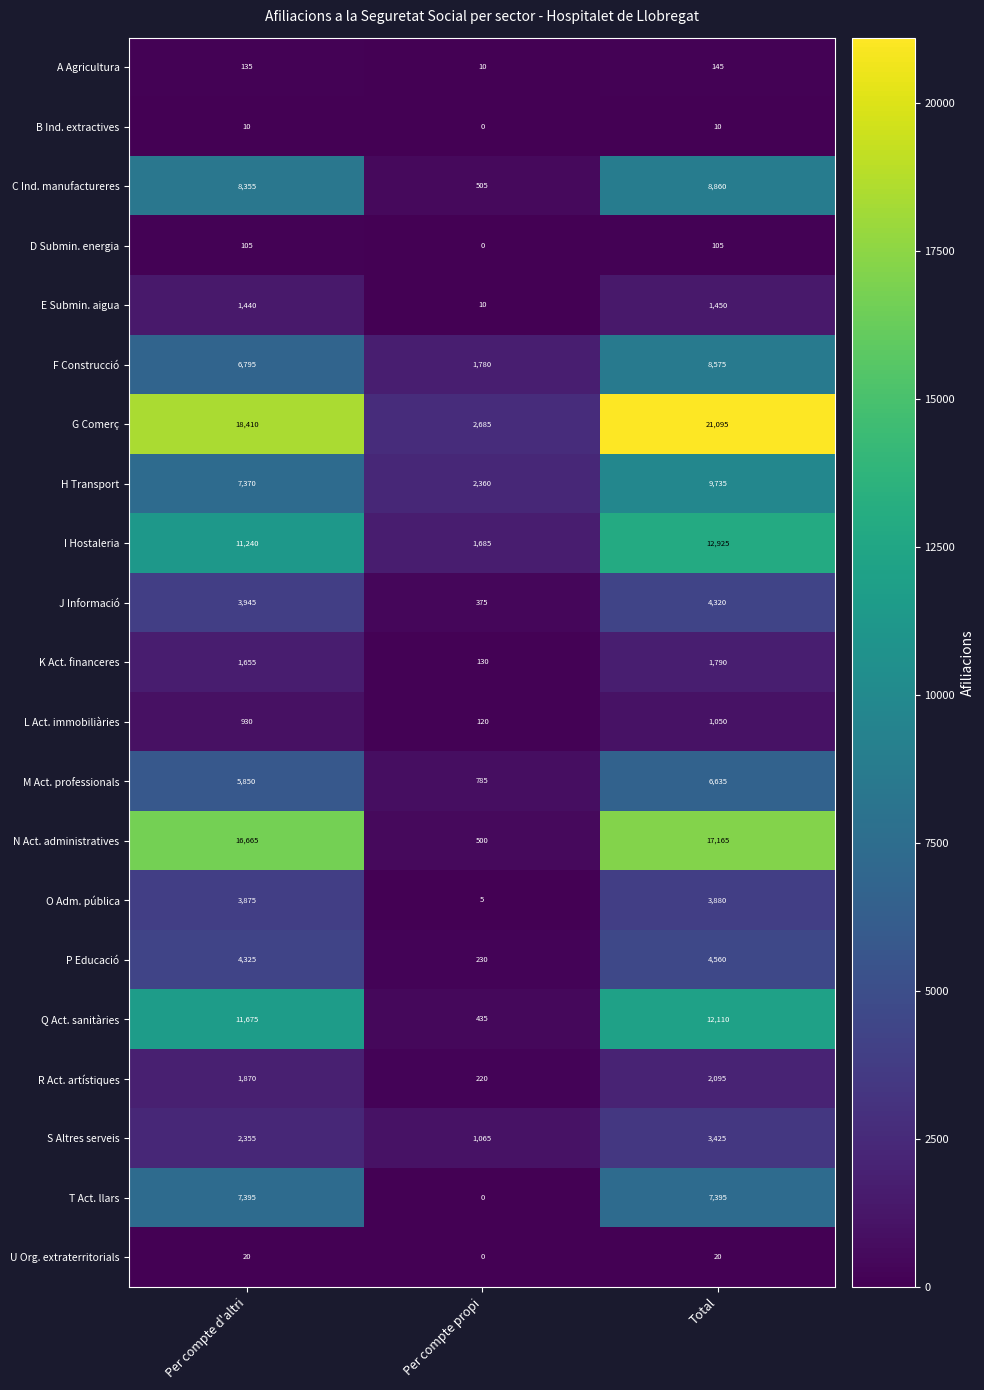

Which series changed the most between Per compte propi and Total?

G Comerç